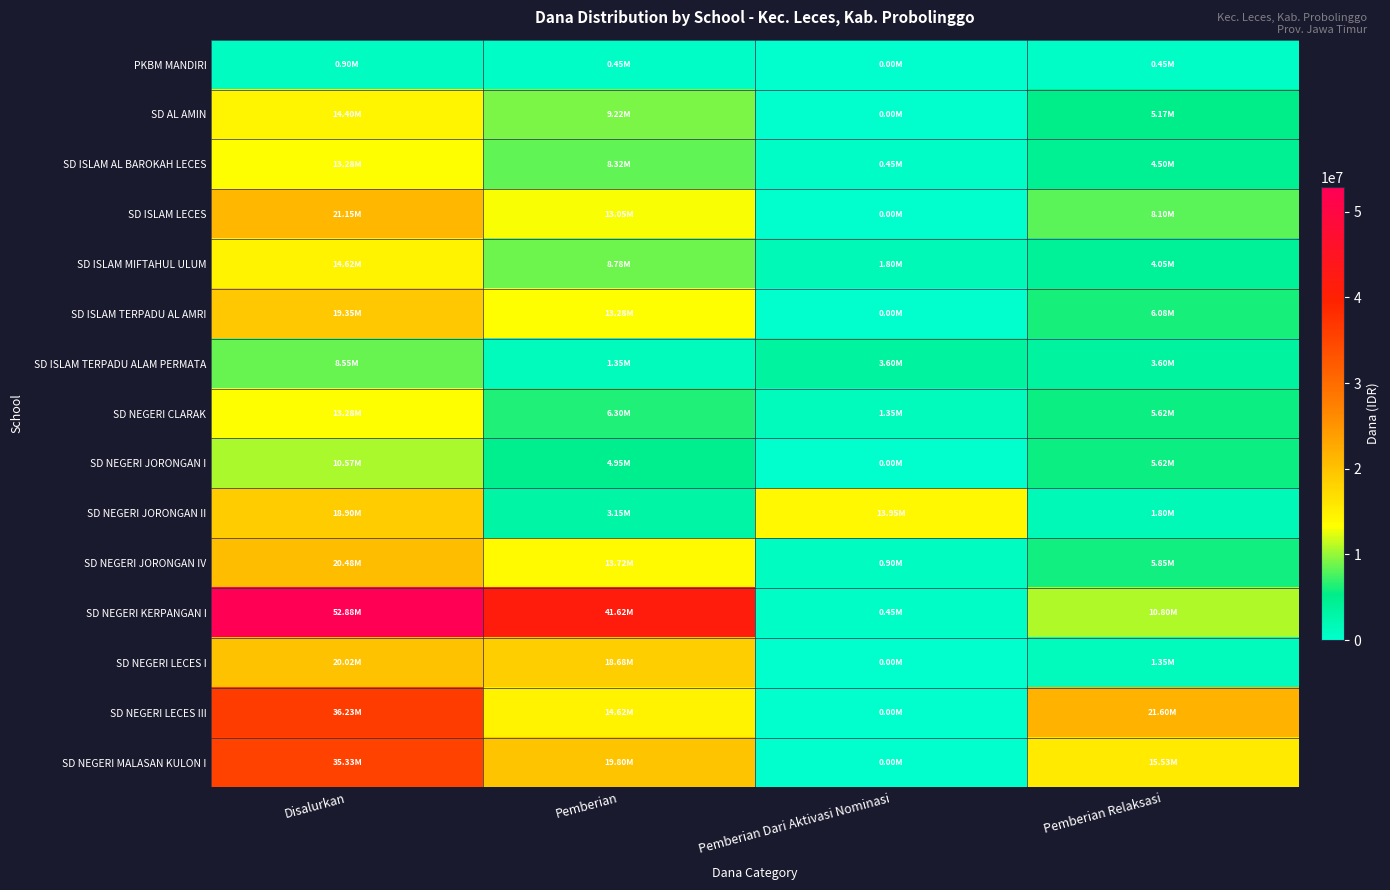

Rank the series by their maximum value, from lowest to highest.

PKBM MANDIRI, SD ISLAM TERPADU ALAM PERMATA, SD NEGERI JORONGAN I, SD ISLAM AL BAROKAH LECES, SD NEGERI CLARAK, SD AL AMIN, SD ISLAM MIFTAHUL ULUM, SD NEGERI JORONGAN II, SD ISLAM TERPADU AL AMRI, SD NEGERI LECES I, SD NEGERI JORONGAN IV, SD ISLAM LECES, SD NEGERI MALASAN KULON I, SD NEGERI LECES III, SD NEGERI KERPANGAN I